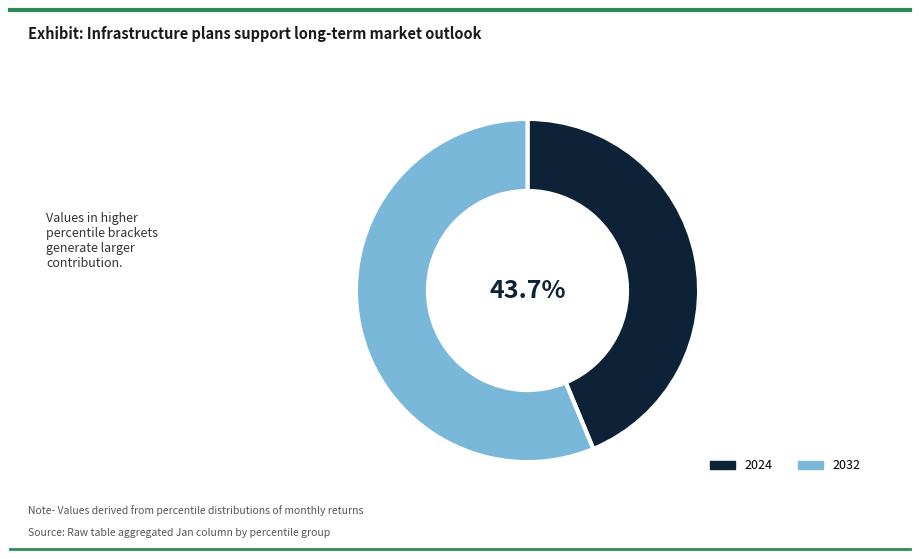

What is the ratio of the value at 2024 to the value at 2032?

0.8